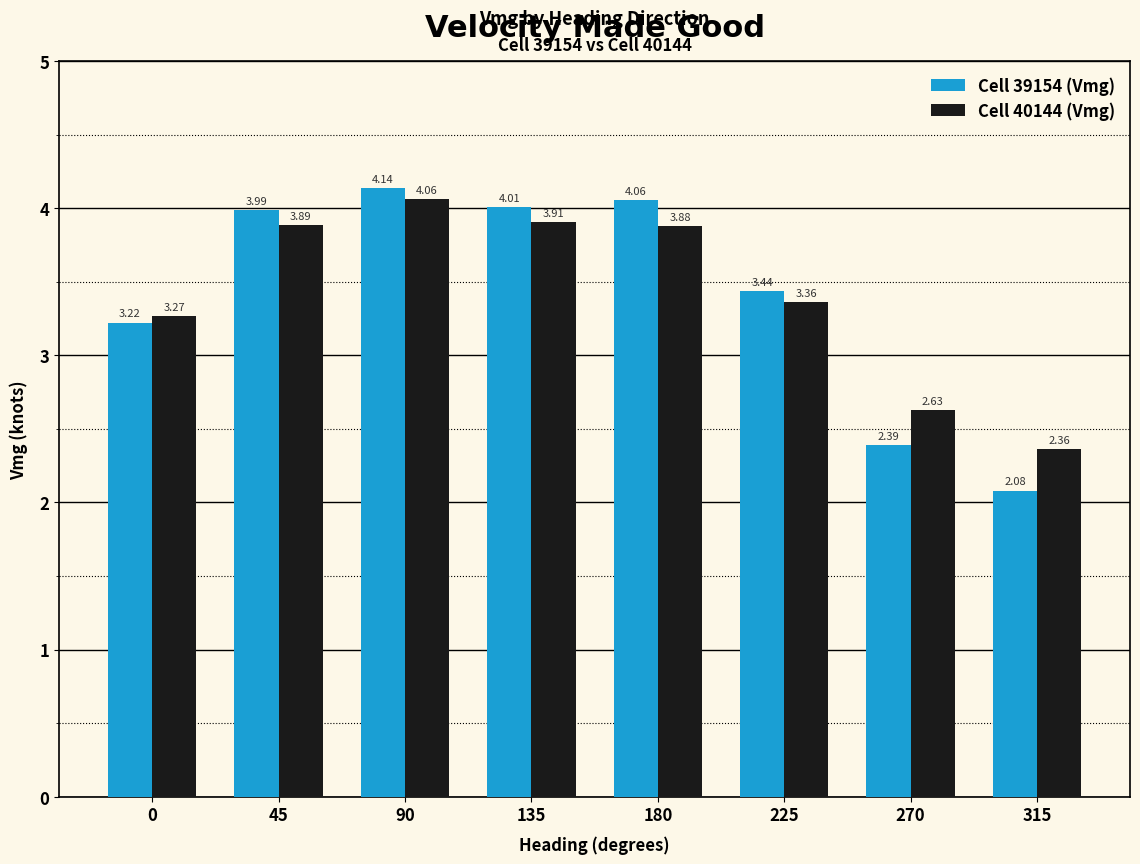

At 135, list the series in order from smallest to largest.

Cell 40144 (Vmg), Cell 39154 (Vmg)